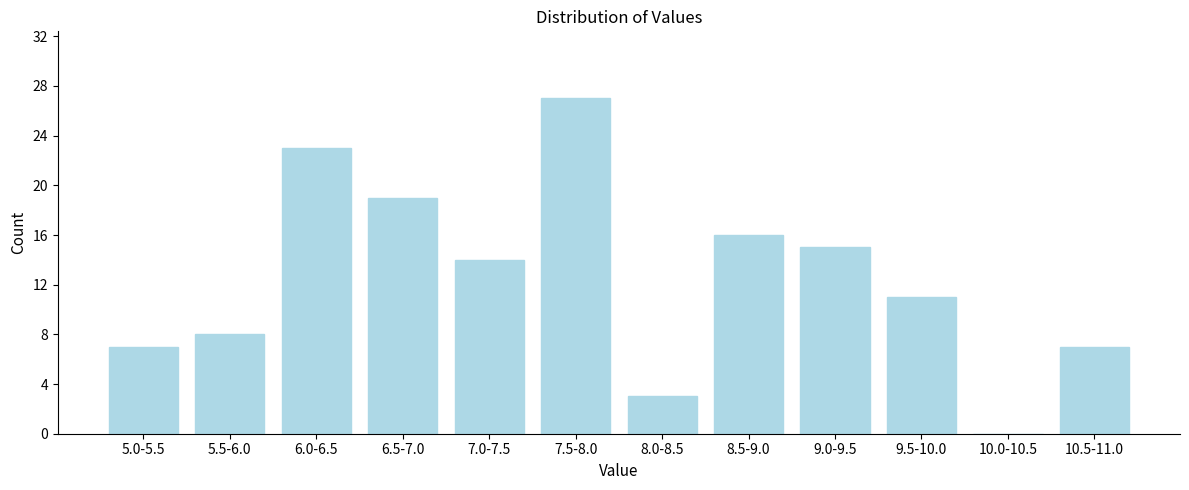

Reading left to right, transcribe all the data shown in this chart.

5.0-5.5=7	5.5-6.0=8	6.0-6.5=23	6.5-7.0=19	7.0-7.5=14	7.5-8.0=27	8.0-8.5=3	8.5-9.0=16	9.0-9.5=15	9.5-10.0=11	10.0-10.5=0	10.5-11.0=7